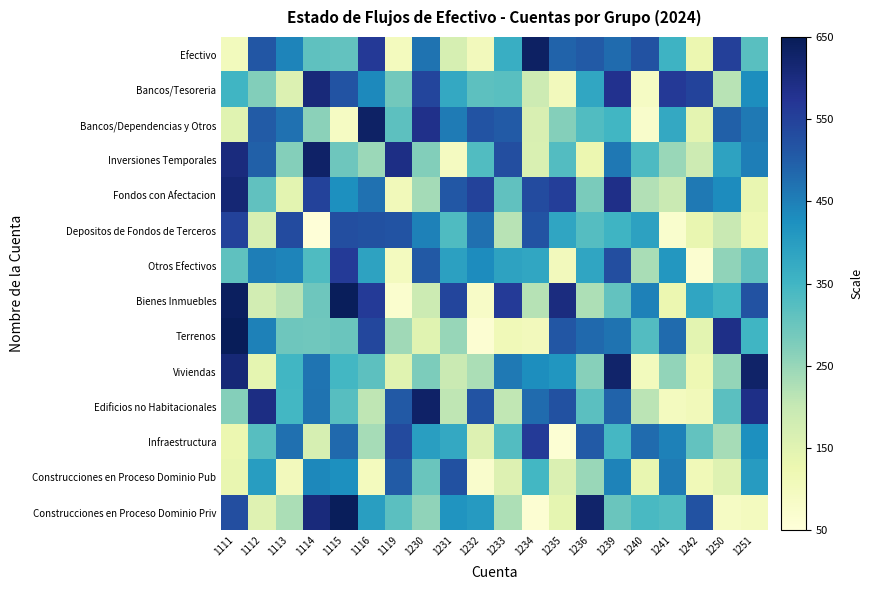

Reading left to right, extract all data points from this chart.

Efectivo: 1111=103	1112=514	1113=442	1114=313	1115=309	1116=565	1119=101	1230=468	1231=170	1232=106	1233=365	1234=635	1235=491	1236=506	1239=480	1240=521	1241=357	1242=126	1250=553	1251=320
Bancos/Tesoreria: 1111=350	1112=272	1113=159	1114=606	1115=518	1116=436	1119=291	1230=543	1231=377	1232=316	1233=320	1234=186	1235=105	1236=382	1239=582	1240=88	1241=564	1242=546	1250=216	1251=428
Bancos/Dependencias y Otros: 1111=149	1112=504	1113=470	1114=262	1115=90	1116=632	1119=317	1230=585	1231=456	1232=517	1233=505	1234=166	1235=268	1236=330	1239=348	1240=76	1241=377	1242=142	1250=496	1251=459
Inversiones Temporales: 1111=603	1112=496	1113=269	1114=630	1115=296	1116=245	1119=593	1230=272	1231=95	1232=331	1233=527	1234=163	1235=327	1236=127	1239=461	1240=335	1241=248	1242=186	1250=388	1251=451
Fondos con Afectacion: 1111=614	1112=312	1113=146	1114=549	1115=427	1116=470	1119=108	1230=237	1231=510	1232=549	1233=311	1234=532	1235=555	1236=282	1239=588	1240=222	1241=193	1242=459	1250=432	1251=133
Depositos de Fondos de Terceros: 1111=549	1112=169	1113=532	1114=54	1115=528	1116=522	1119=518	1230=448	1231=332	1232=473	1233=216	1234=518	1235=383	1236=325	1239=353	1240=391	1241=72	1242=133	1250=197	1251=118
Otros Efectivos: 1111=313	1112=451	1113=442	1114=332	1115=563	1116=389	1119=97	1230=508	1231=394	1232=430	1233=389	1234=382	1235=104	1236=385	1239=526	1240=232	1241=411	1242=68	1250=258	1251=312
Bienes Inmuebles: 1111=639	1112=178	1113=215	1114=295	1115=645	1116=562	1119=70	1230=190	1231=543	1232=84	1233=563	1234=218	1235=600	1236=226	1239=310	1240=447	1241=125	1242=384	1250=353	1251=520
Terrenos: 1111=647	1112=448	1113=295	1114=293	1115=300	1116=538	1119=242	1230=150	1231=250	1232=63	1233=113	1234=104	1235=512	1236=483	1239=468	1240=327	1241=480	1242=146	1250=590	1251=350
Viviendas: 1111=612	1112=141	1113=348	1114=467	1115=347	1116=317	1119=149	1230=278	1231=193	1232=230	1233=460	1234=428	1235=414	1236=267	1239=625	1240=102	1241=255	1242=120	1250=253	1251=627
Edificios no Habitacionales: 1111=269	1112=595	1113=347	1114=469	1115=324	1116=209	1119=508	1230=631	1231=208	1232=517	1233=206	1234=480	1235=523	1236=319	1239=492	1240=213	1241=97	1242=107	1250=318	1251=591
Infraestructura: 1111=126	1112=323	1113=472	1114=171	1115=482	1116=233	1119=535	1230=397	1231=378	1232=156	1233=327	1234=563	1235=61	1236=505	1239=345	1240=481	1241=447	1242=309	1250=235	1251=426
Construcciones en Proceso Dominio Pub: 1111=134	1112=400	1113=106	1114=439	1115=427	1116=100	1119=504	1230=299	1231=522	1232=74	1233=157	1234=346	1235=162	1236=247	1239=446	1240=136	1241=456	1242=112	1250=155	1251=402
Construcciones en Proceso Dominio Priv: 1111=526	1112=152	1113=229	1114=605	1115=643	1116=398	1119=318	1230=258	1231=417	1232=404	1233=226	1234=63	1235=140	1236=625	1239=300	1240=339	1241=330	1242=519	1250=88	1251=99